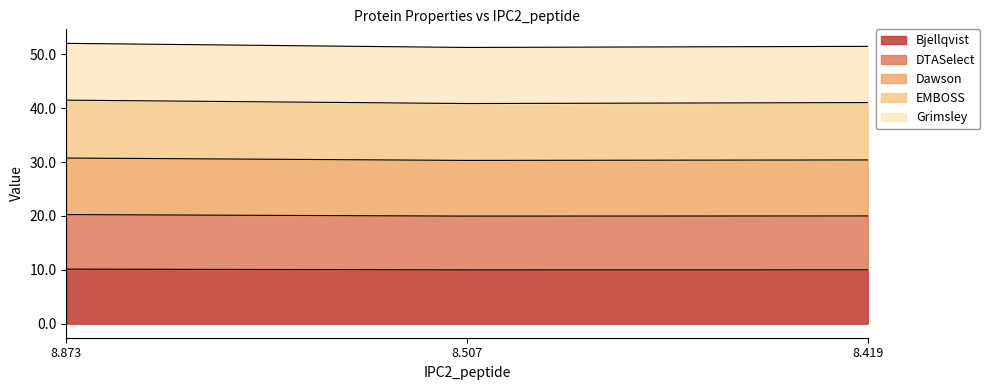

List the labels in order of Grimsley value, largest first.

8.873, 8.419, 8.507